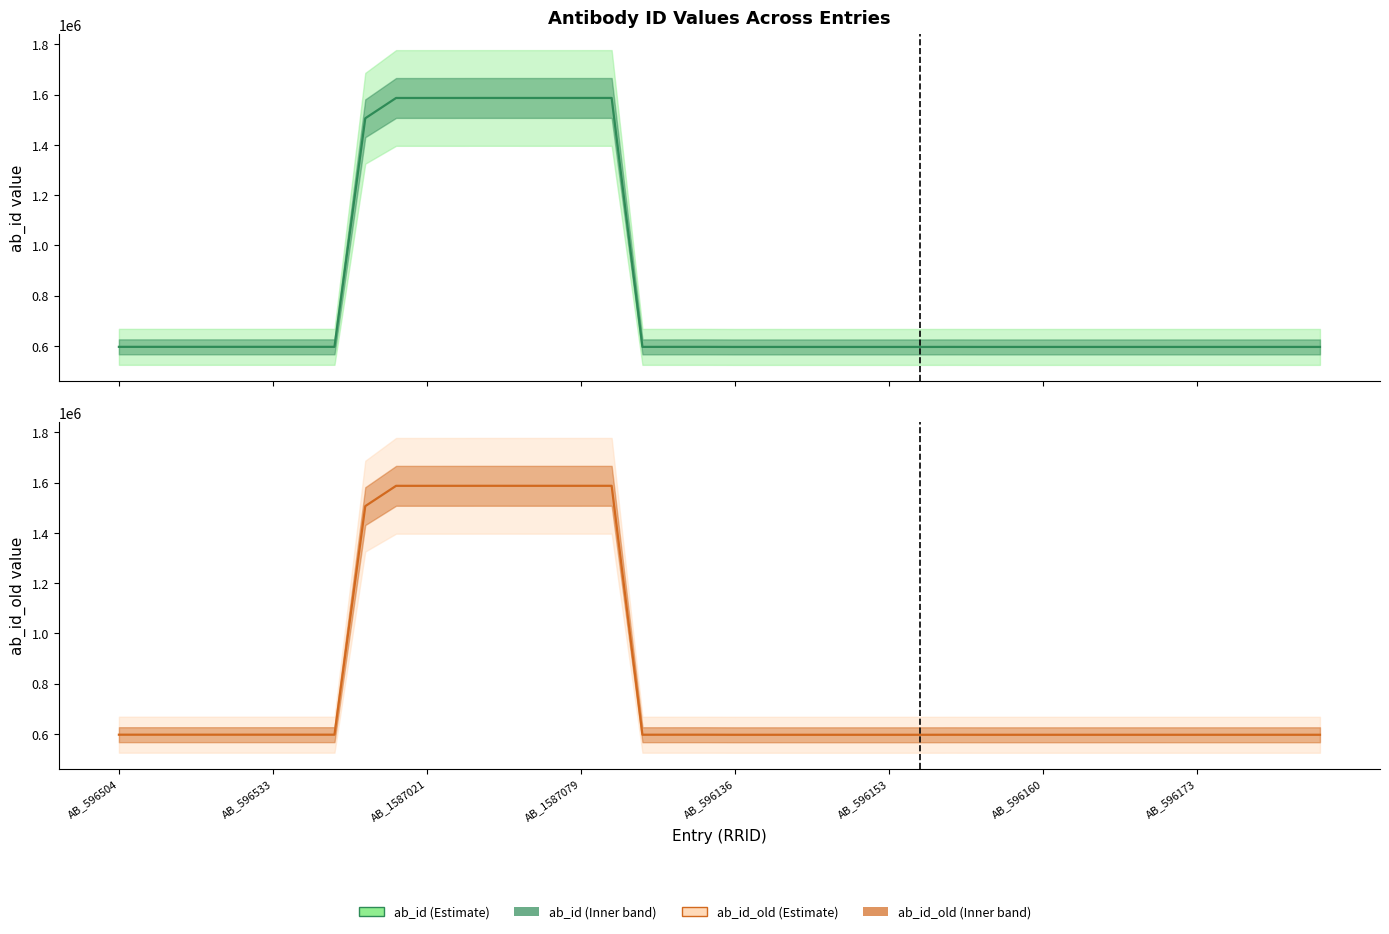

Is it true that ab_id equals 596448 at 19?

True